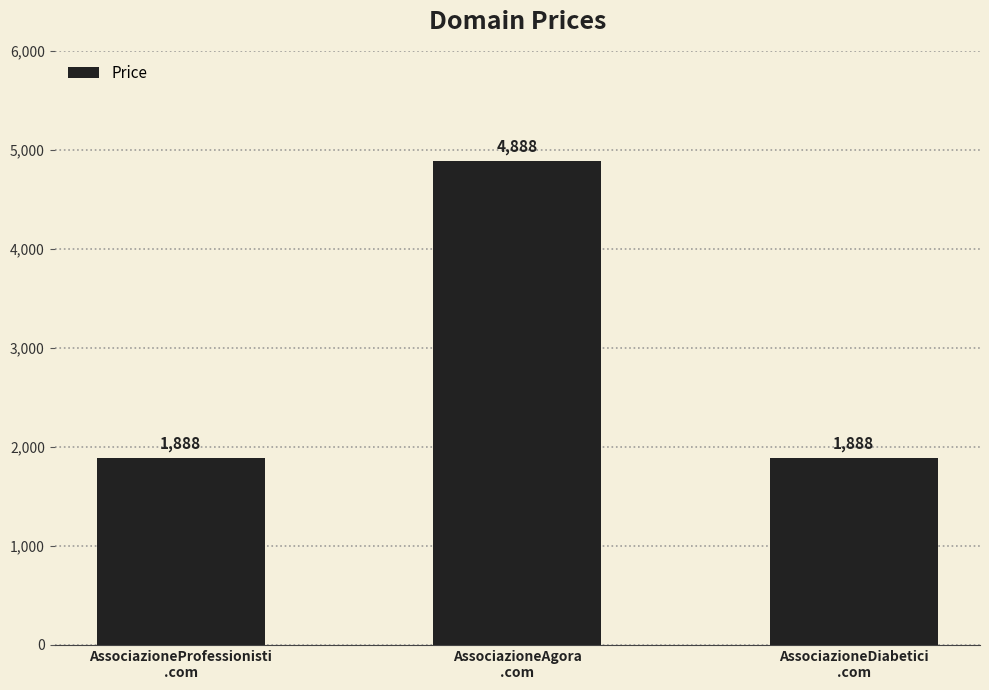

What is the minimum value shown in the chart?

1888